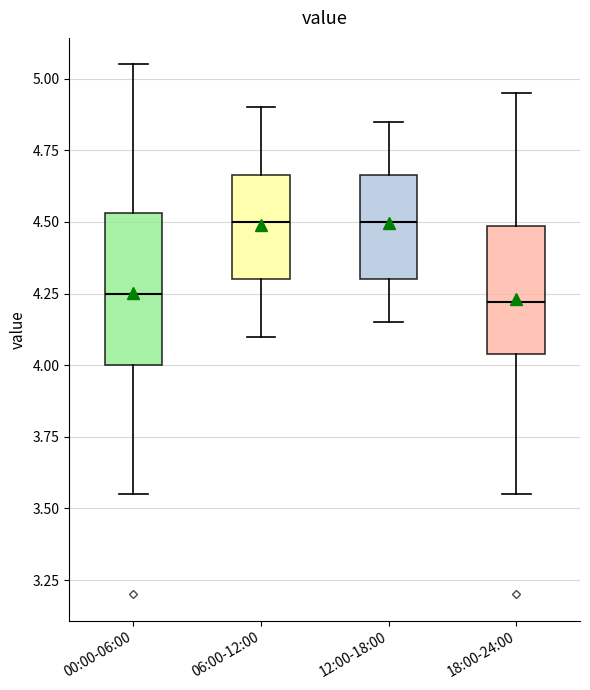

Which box is the tallest, from its lower edge to its upper edge?

00:00-06:00